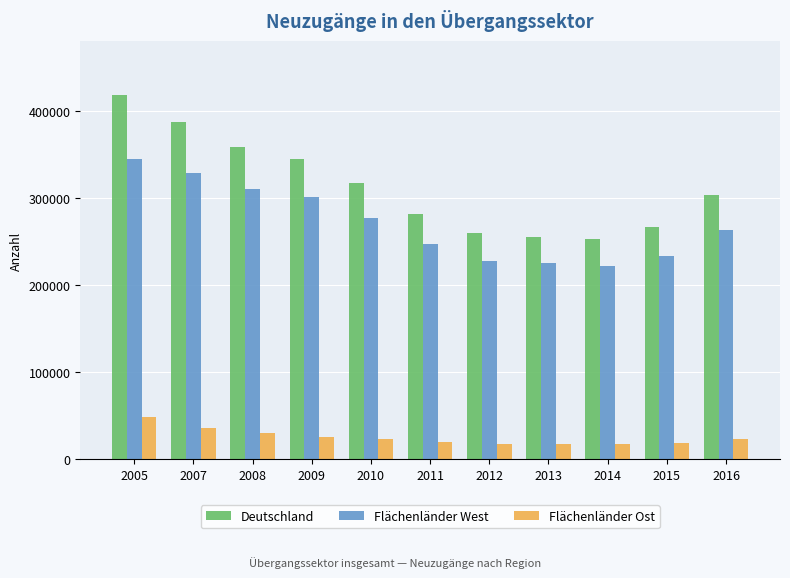

Is the value of Deutschland at 2005 greater than the value of Flächenländer Ost at 2009?

Yes